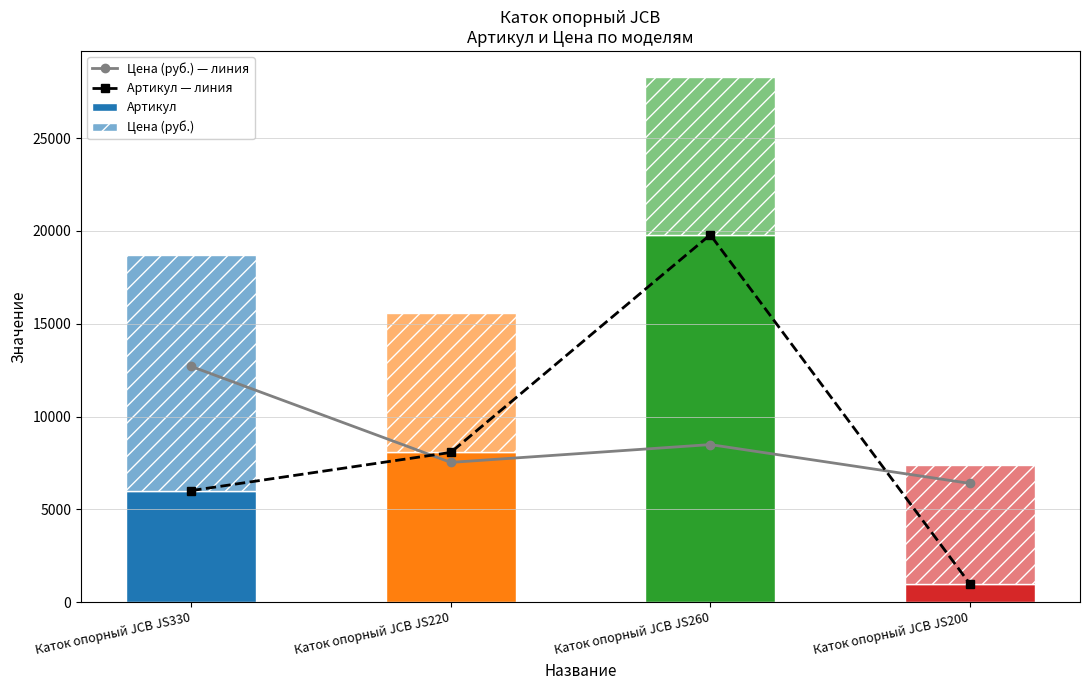

Read the Цена (руб.) value at Каток опорный JCB JS260, to the nearest 100.

8500